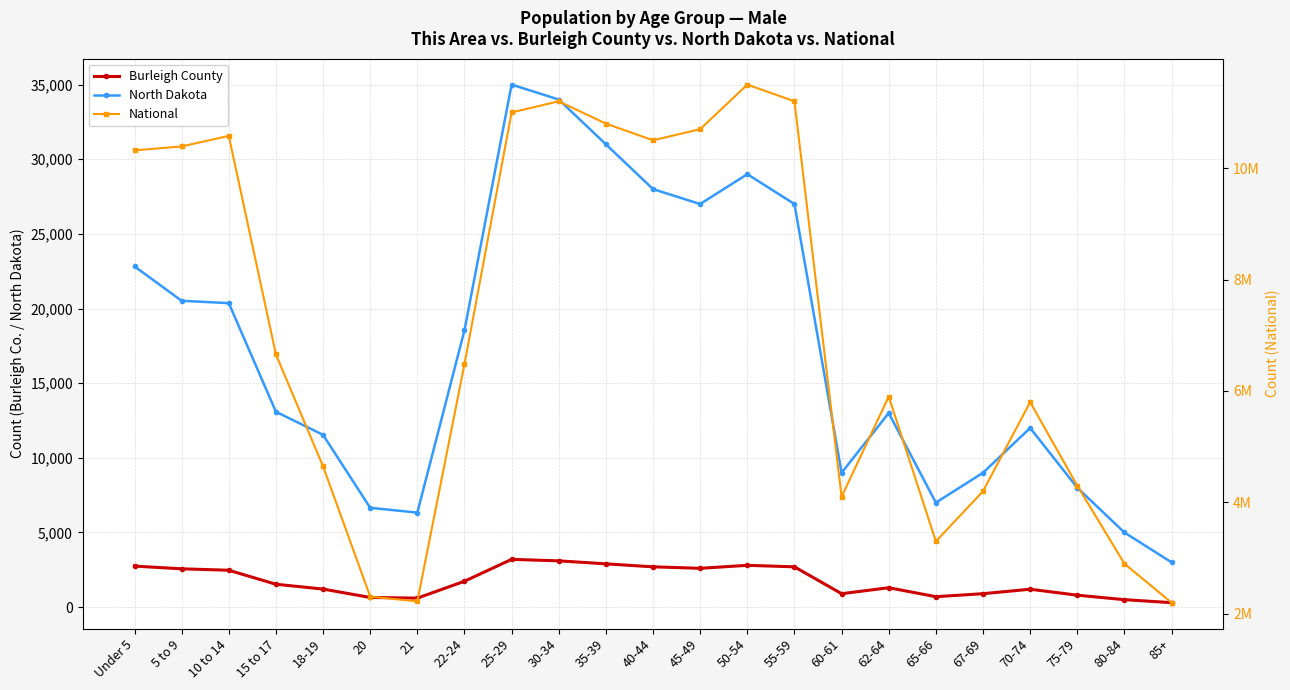

What is the difference between the maximum and minimum values in the National series?

9300000